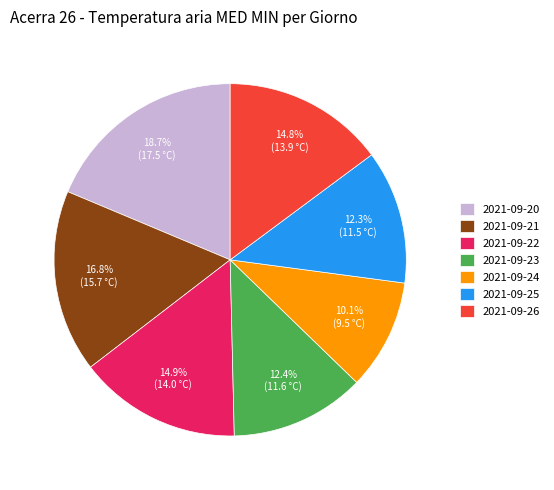

Is the sum of 2021-09-23 and 2021-09-21 greater than half?

No